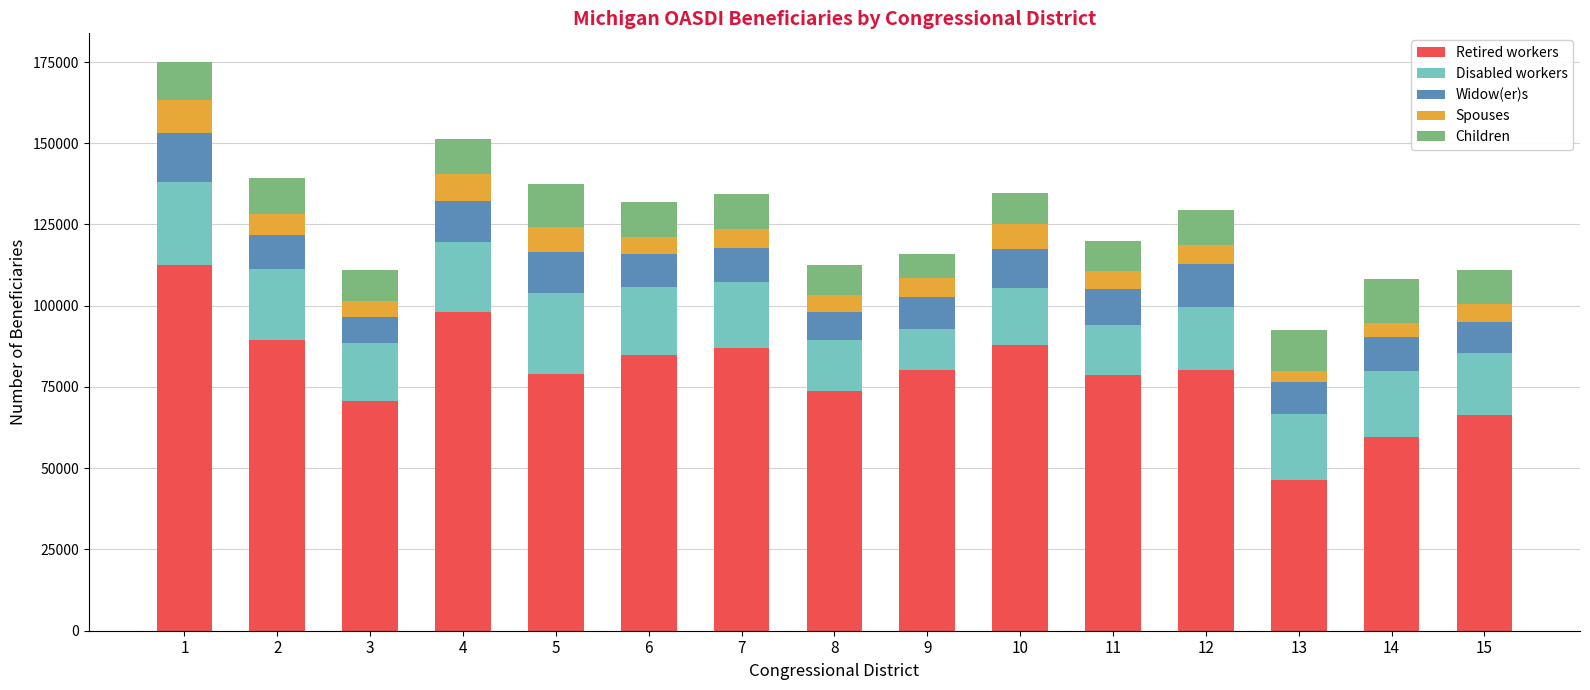

What is the difference between the maximum and minimum values in the Retired workers series?

66319